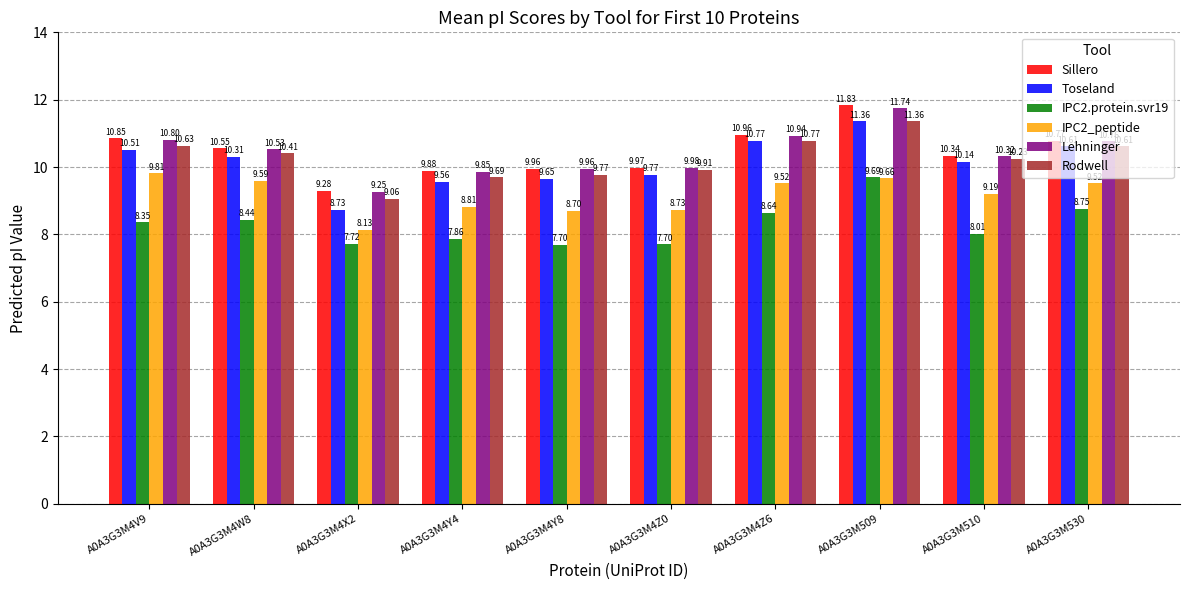

What is the sum of all Sillero values?

104.4